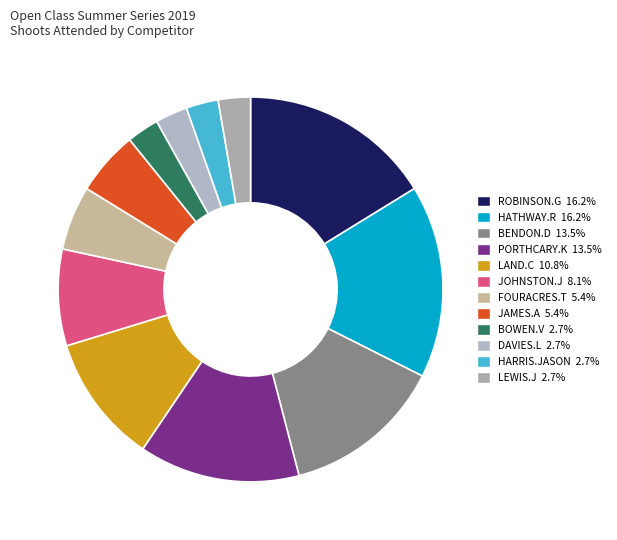

Does any single category account for the majority?

No